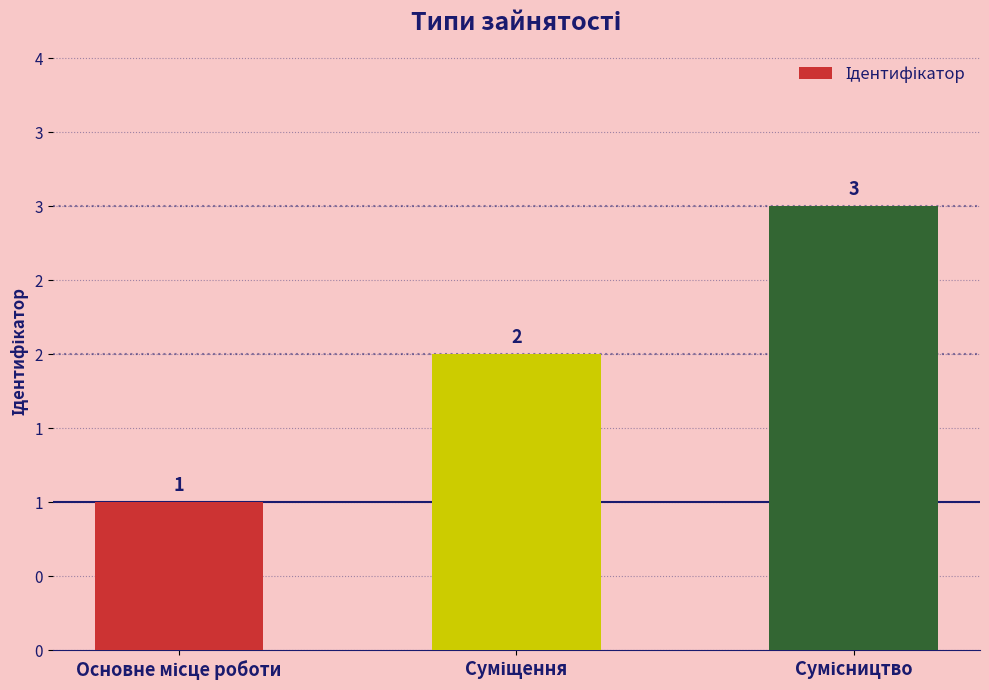

Does the chart contain any negative values?

No